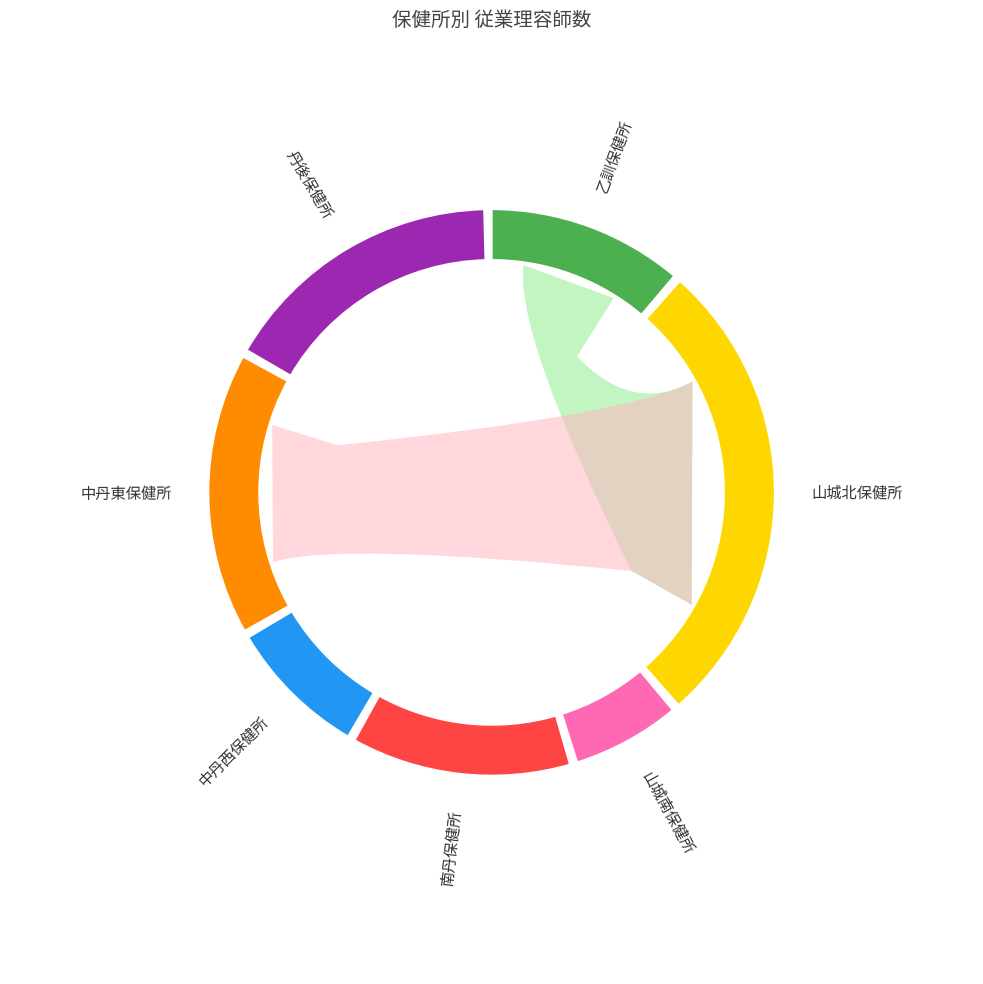

To the nearest percent, what percentage of the pie is 南丹保健所?

13%